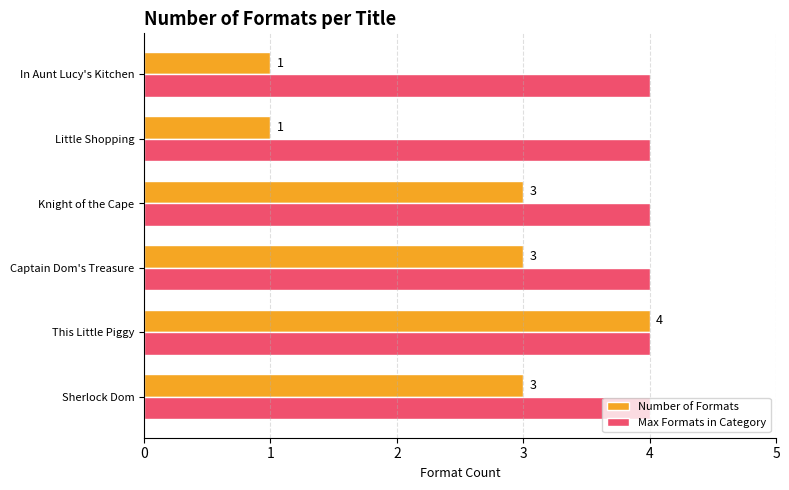

Is it true that Max Formats in Category equals 4 at This Little Piggy?

True